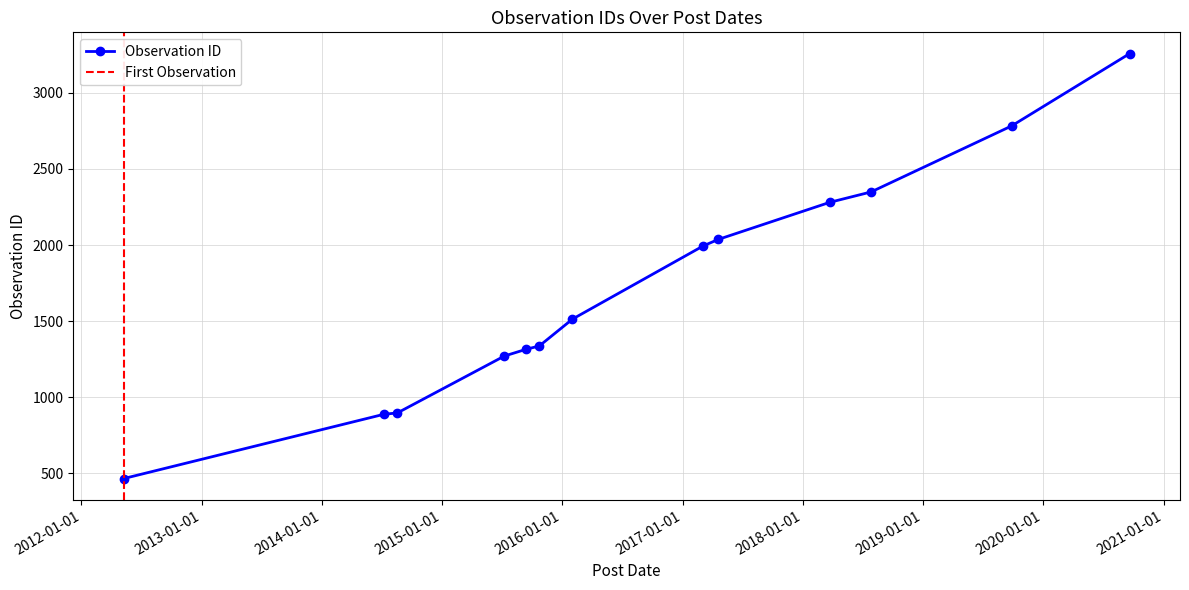

What is the value of the Observation ID point at the 7th from the left?

1513